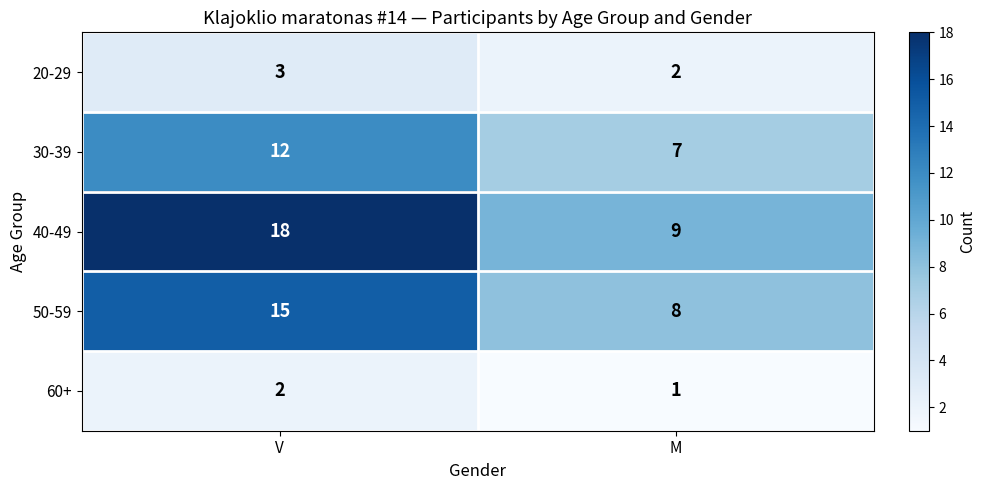

Where is 50-59 nearest to the value 11?

M